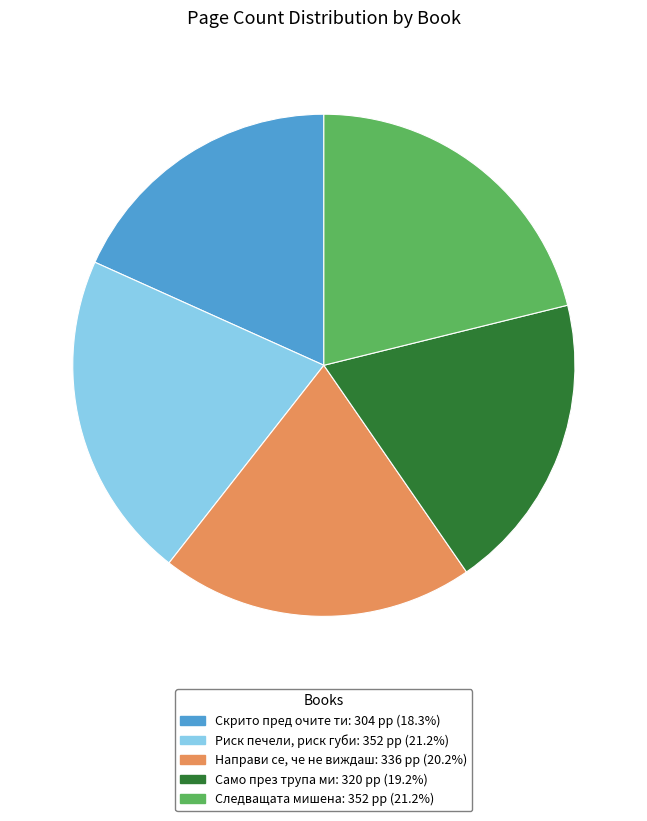

Is there a majority slice in this chart?

No